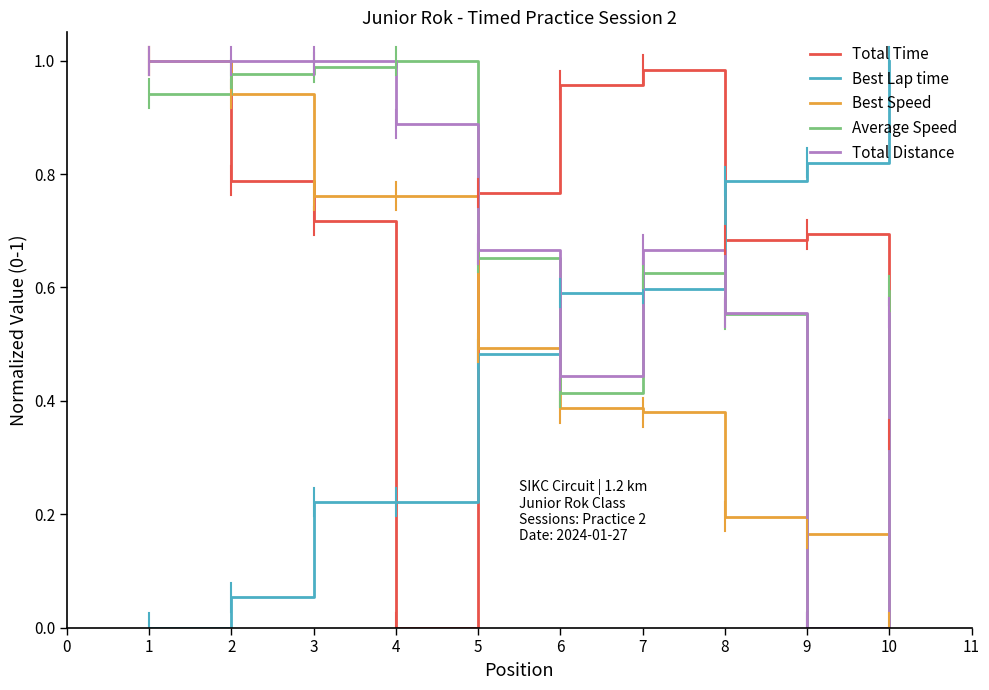

True or false: Best Speed and Average Speed cross at least once.

True